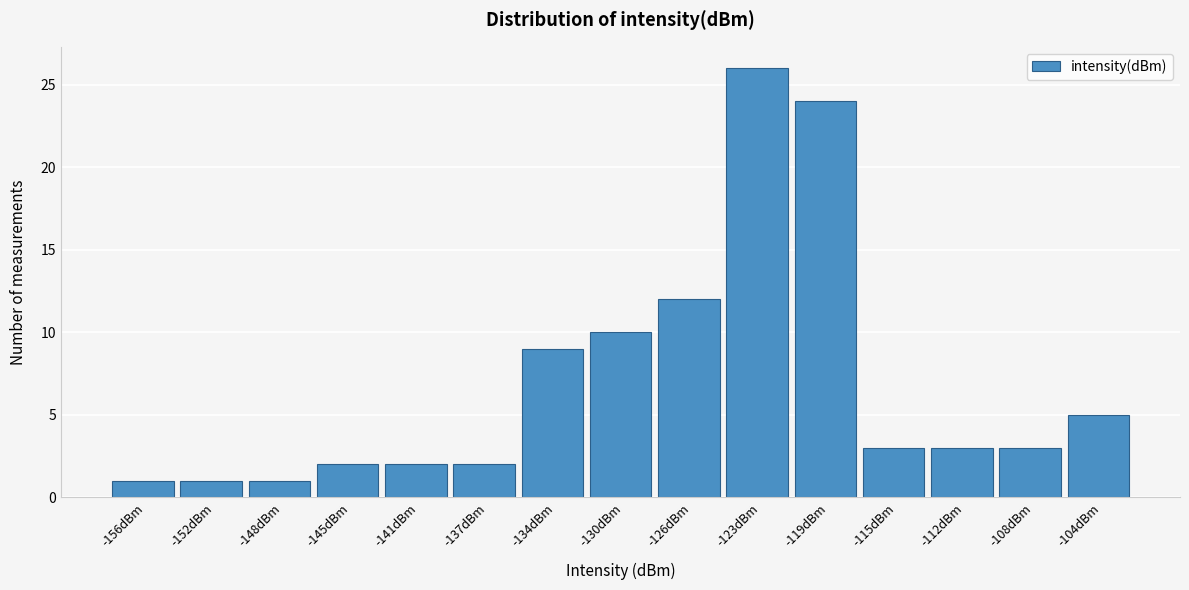

Reading right to left, extract all data points from this chart.

5	3	3	3	24	26	12	10	9	2	2	2	1	1	1